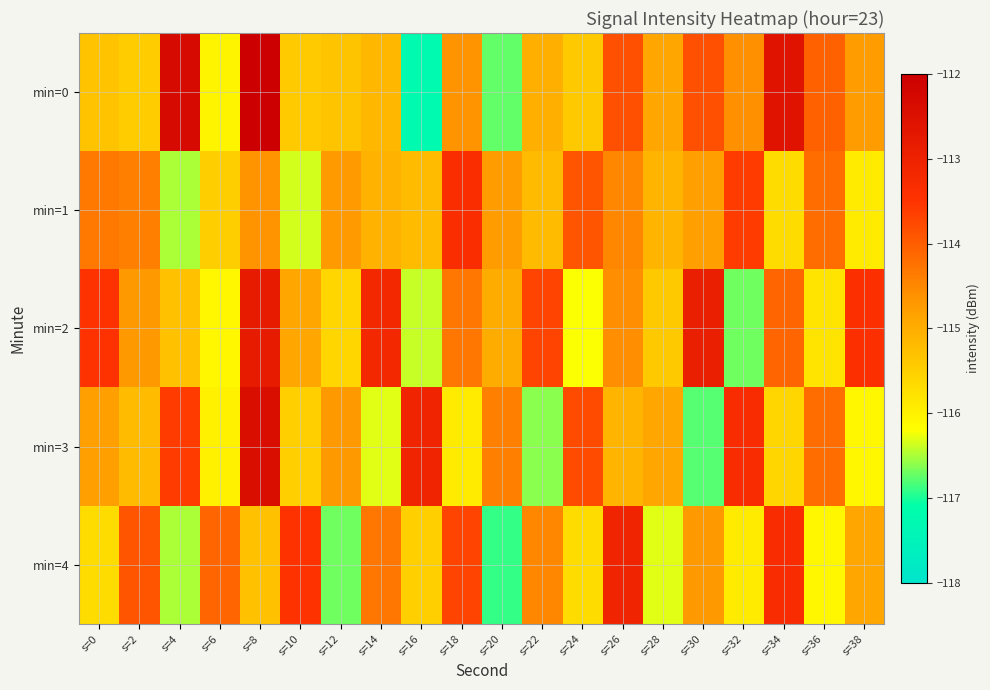

Which has a higher value, s=10 or s=12?

s=12